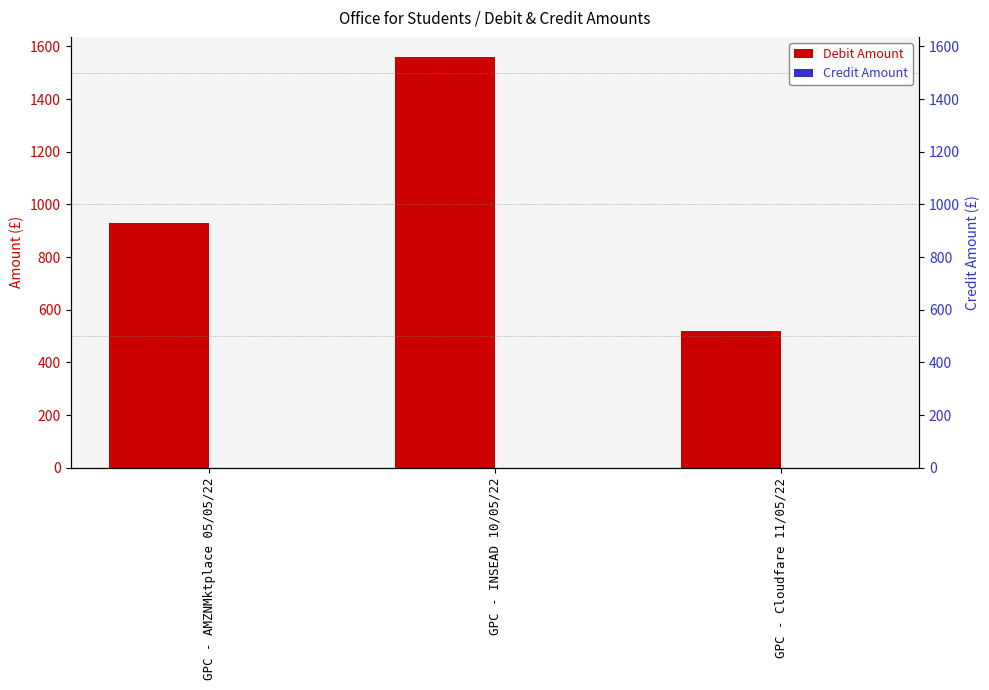

Which series has the largest total across all categories?

Debit Amount